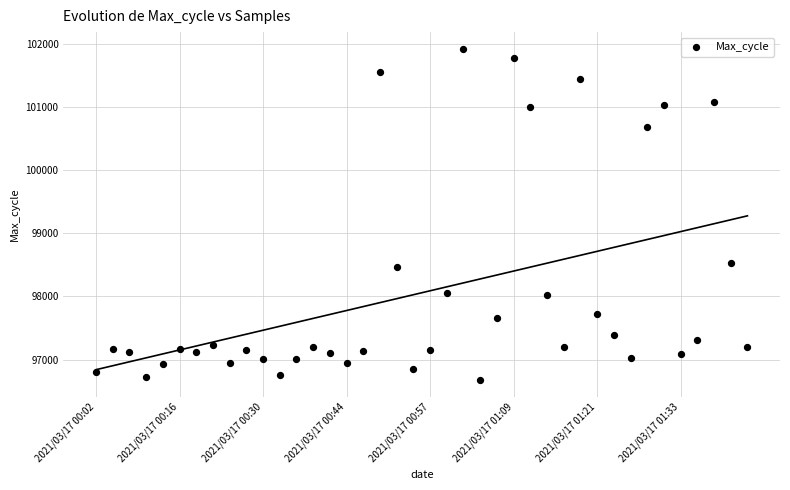

What Y value in the scatter plot is closest to 99298?

98535